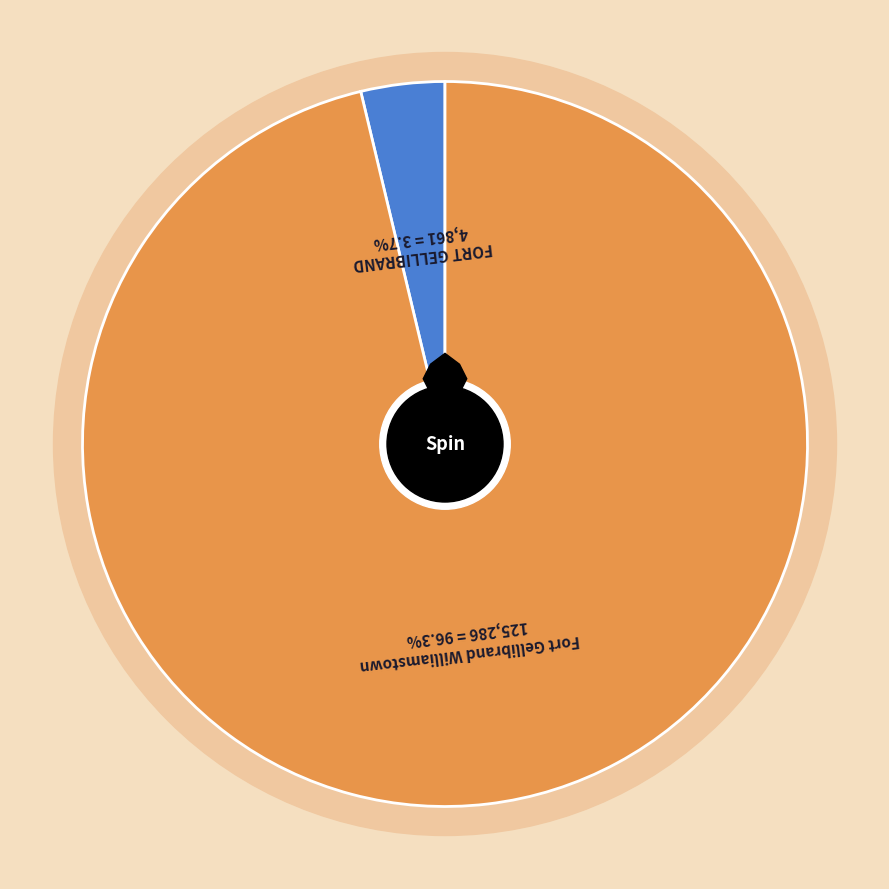

Which has a higher value, Fort Gellibrand Williamstown or FORT GELLIBRAND?

Fort Gellibrand Williamstown